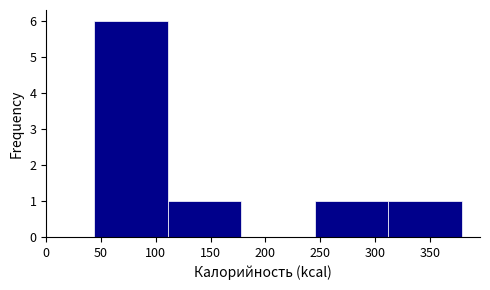

Reading left to right, list every bar in this chart as the range it spans on the x-axis followed by its height. Neither the bar edges nor the heights are printed on the chart, so give them approximately, as read against the axes.

44 to 111: 6
111 to 178: 1
178 to 245: 0
245 to 312: 1
312 to 379: 1